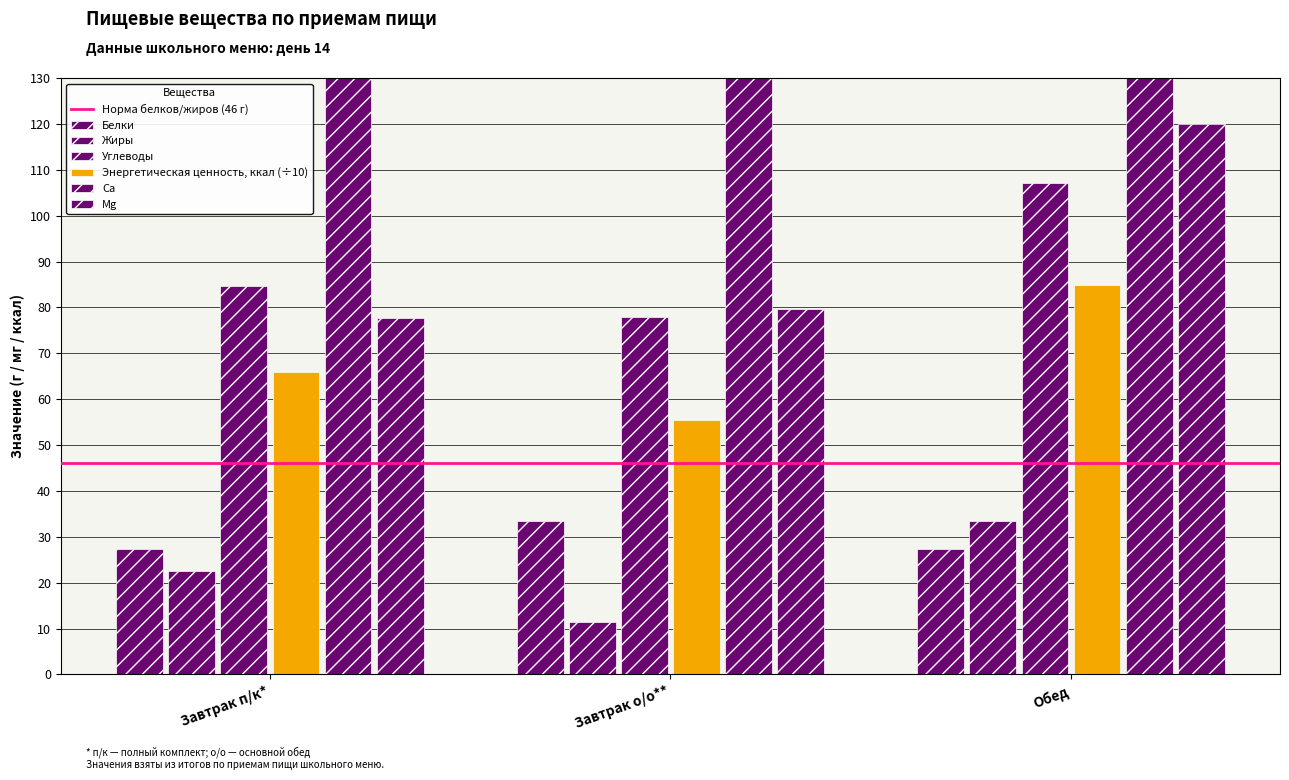

How many values in the Энергетическая ценность, ккал series are below 65?

1